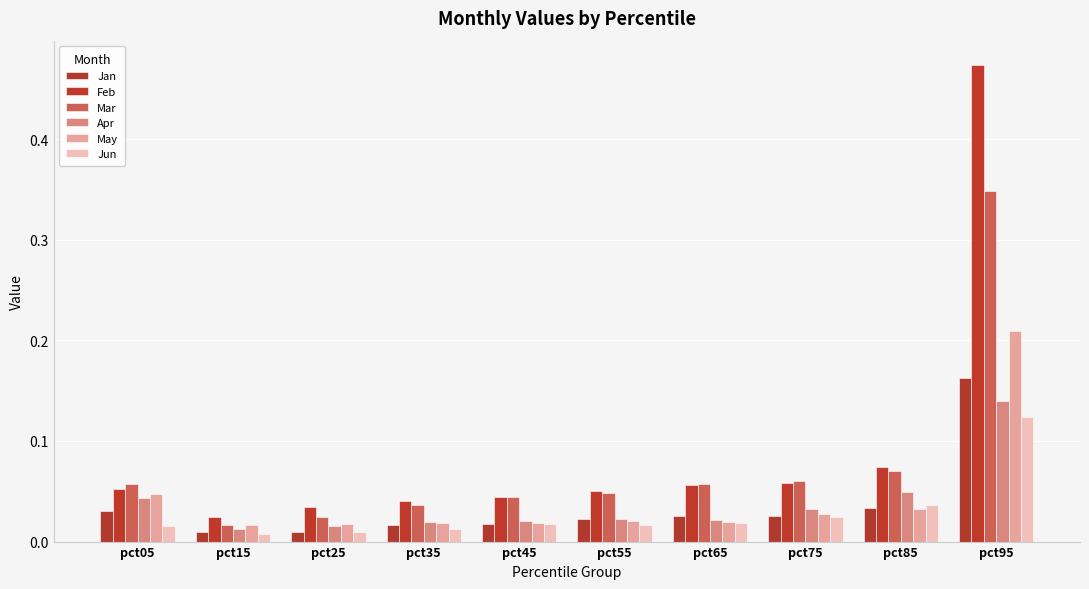

Are the bars horizontal?

No